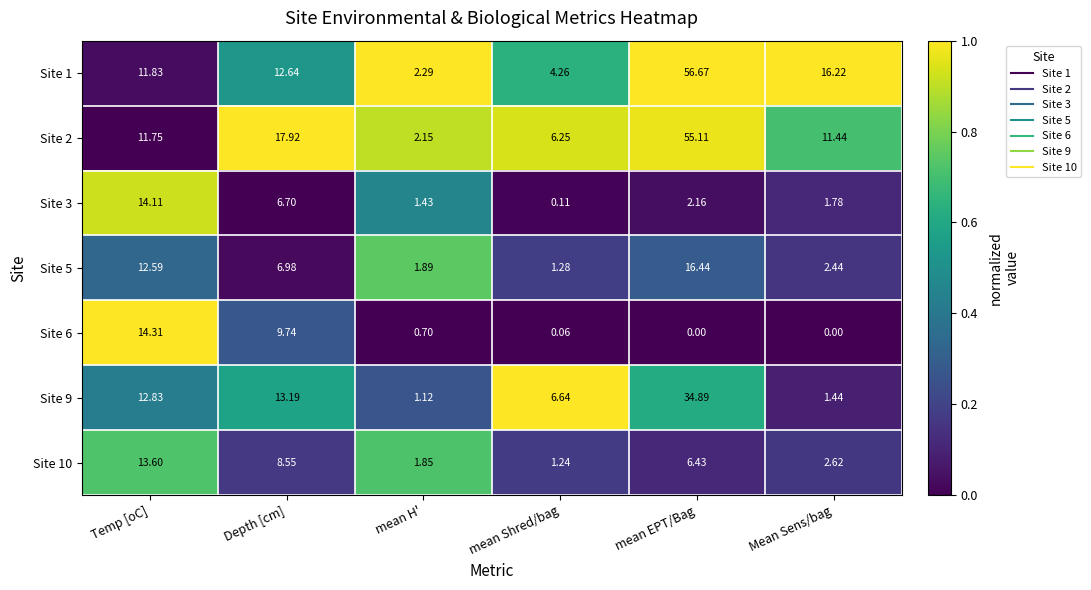

Which series has the widest spread of values?

Site 1